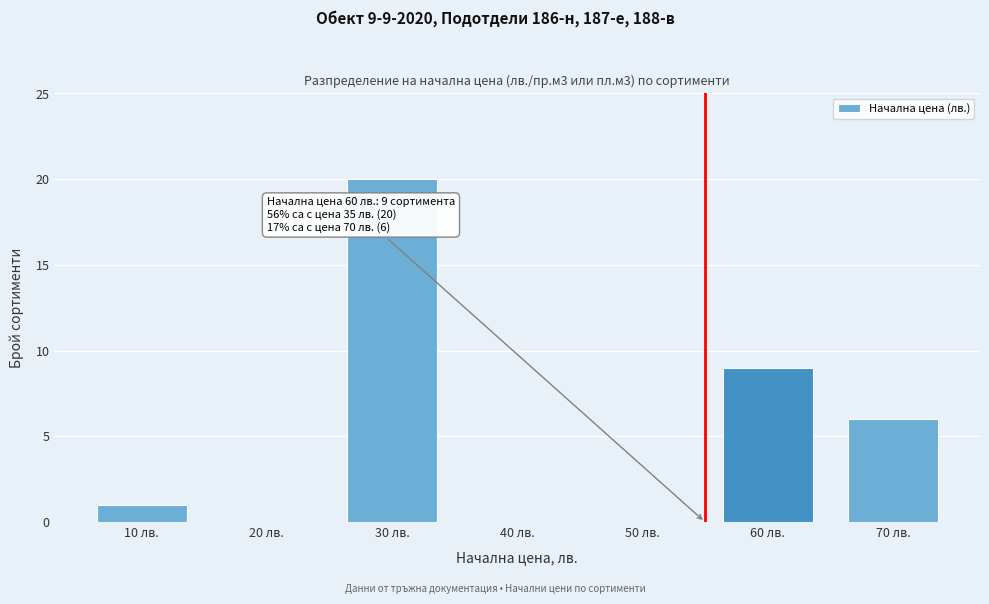

Reading left to right, transcribe all the data shown in this chart.

10 лв.=1	20 лв.=0	30 лв.=20	40 лв.=0	50 лв.=0	60 лв.=9	70 лв.=6